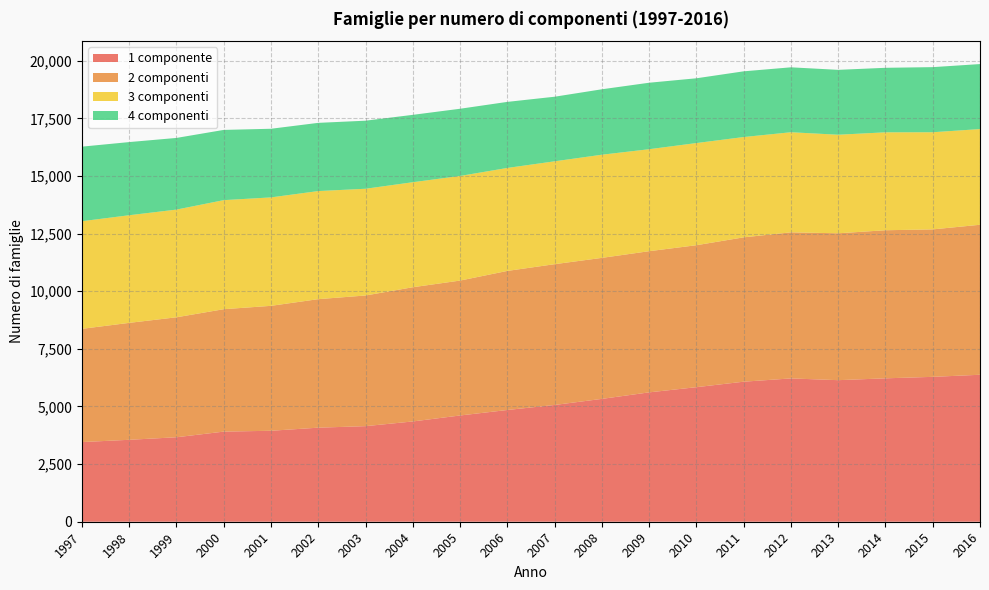

What is the lowest value of the 1 componente series?

3456